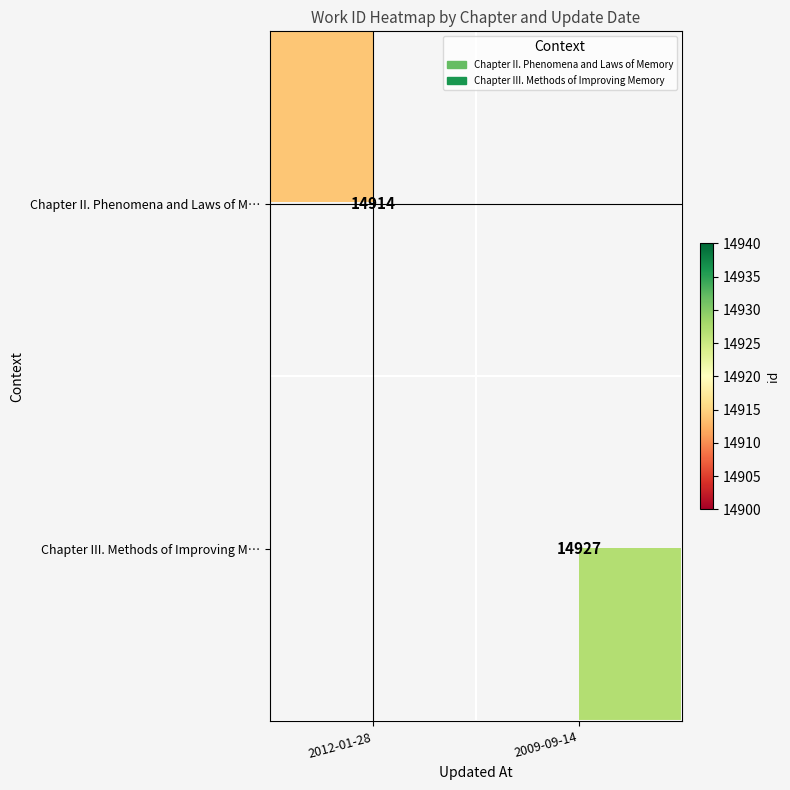

Is the value of Chapter III. Methods of Improving M… at 2009-09-14 greater than the value of Chapter II. Phenomena and Laws of M… at 2012-01-28?

Yes